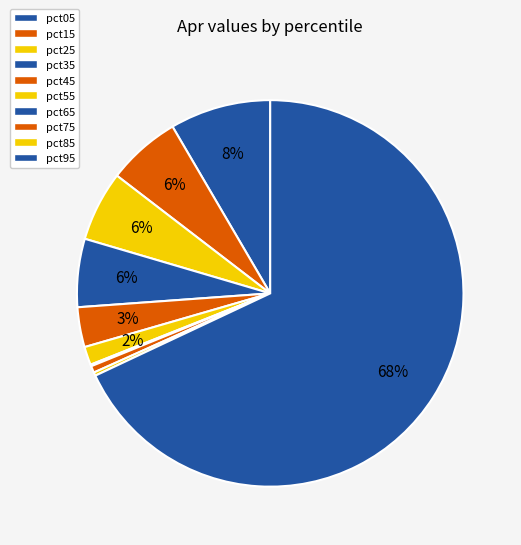

How much of the chart is everything except pct25?

94.1%